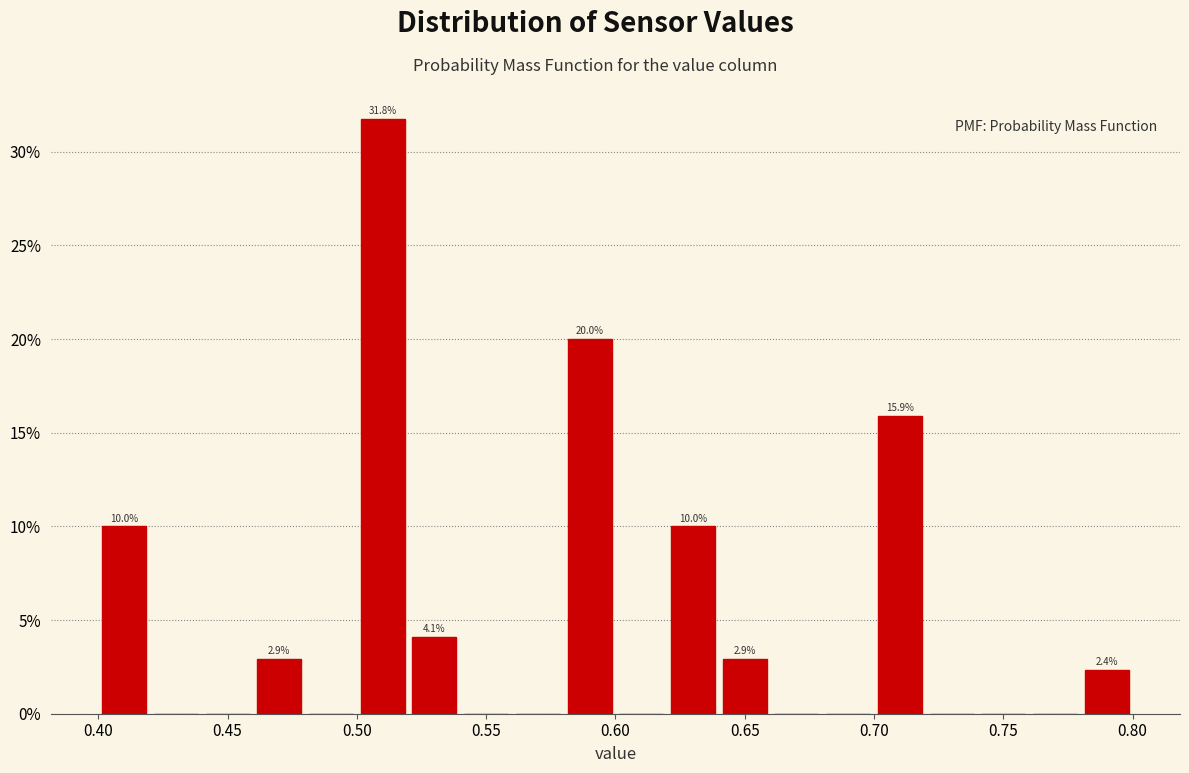

Over which range of the x-axis is the bar tallest?

0.50 to 0.52